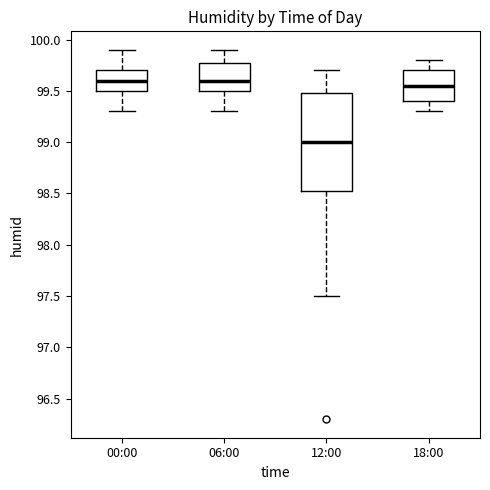

Where does the median line of the box for 06:00 sit on the y-axis? The values are not printed on the chart, so give them approximately, as read against the axis.

99.60